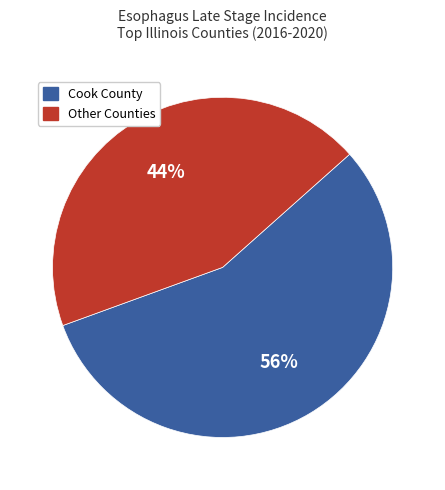

To the nearest percent, what percentage of the pie is Other Counties?

44%